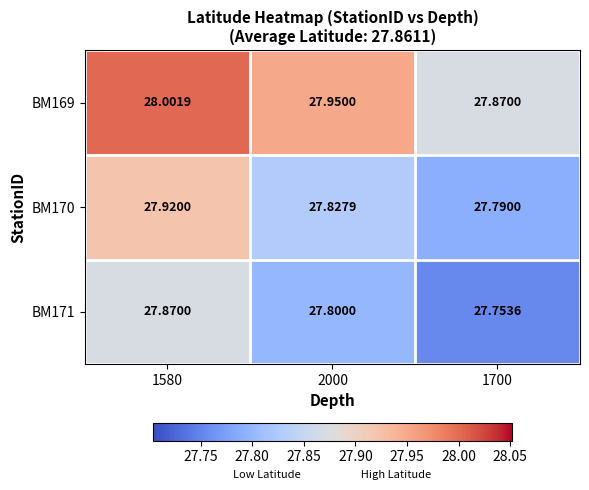

What is the maximum value shown in the chart?

28.0